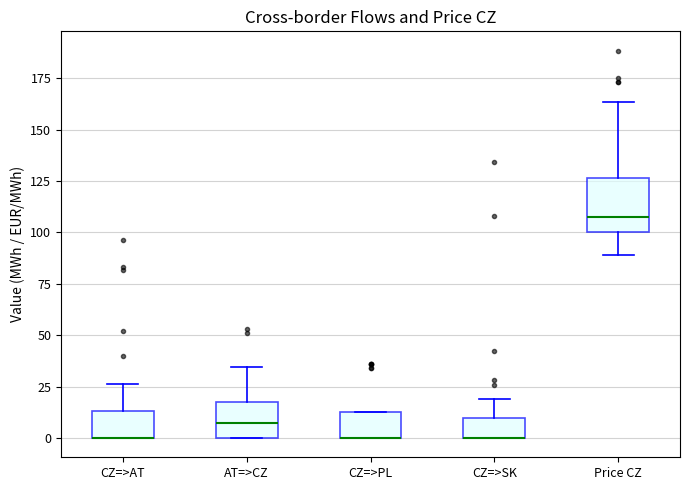

Where is the upper edge of the box for CZ=>AT on the y-axis? The values are not printed on the chart, so give them approximately, as read against the axis.

15